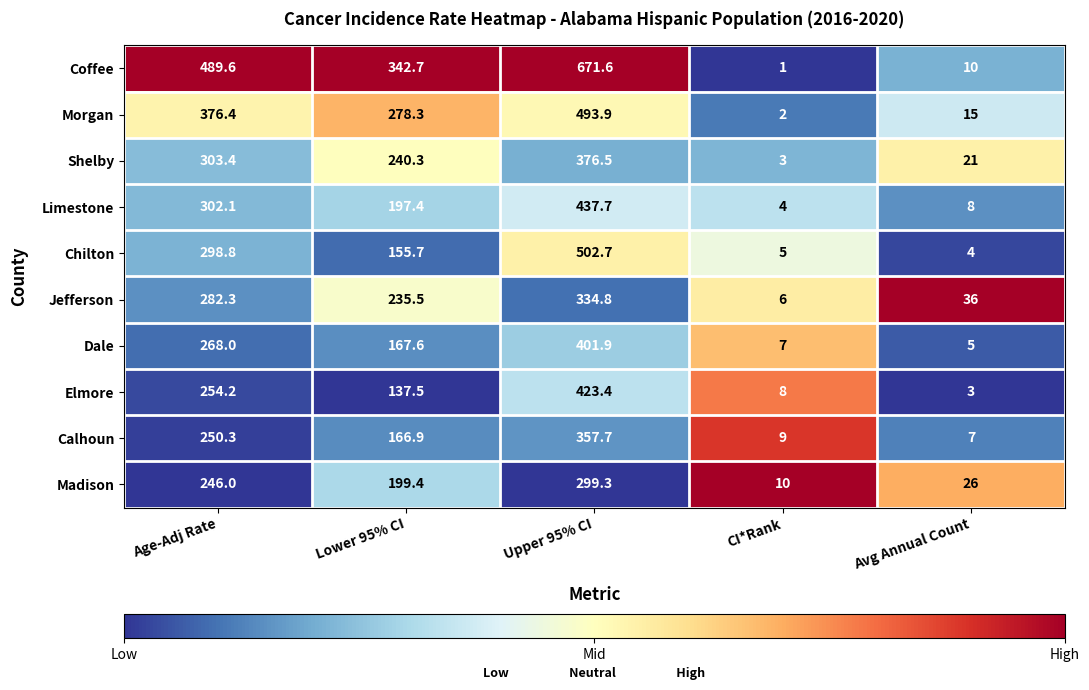

Which category has the lowest value across all series?

CI*Rank